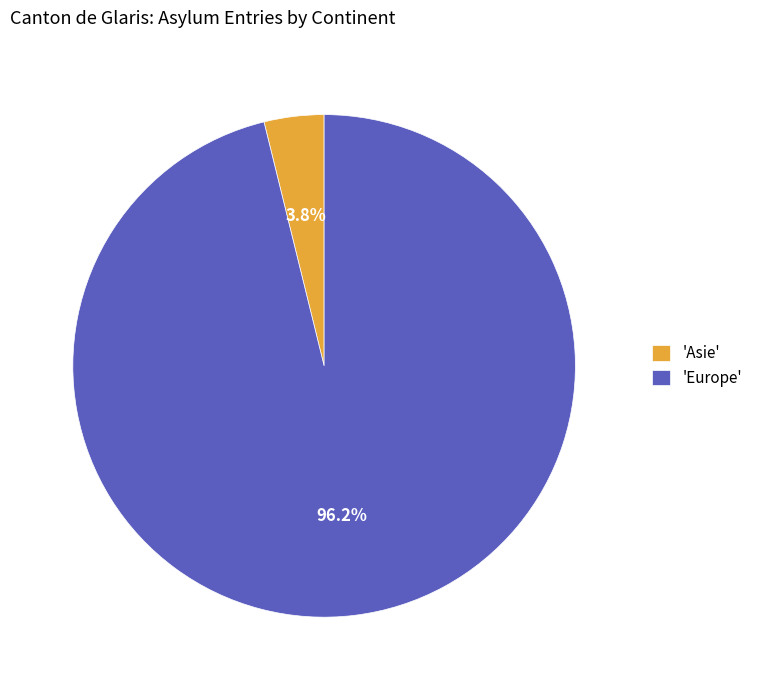

How much of the chart is everything except 'Asie'?

96.2%